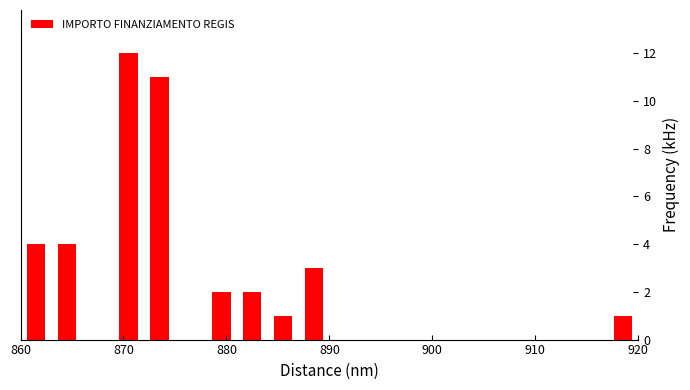

Read against the x-axis, roughly where is the centre of the tallest bar?

871